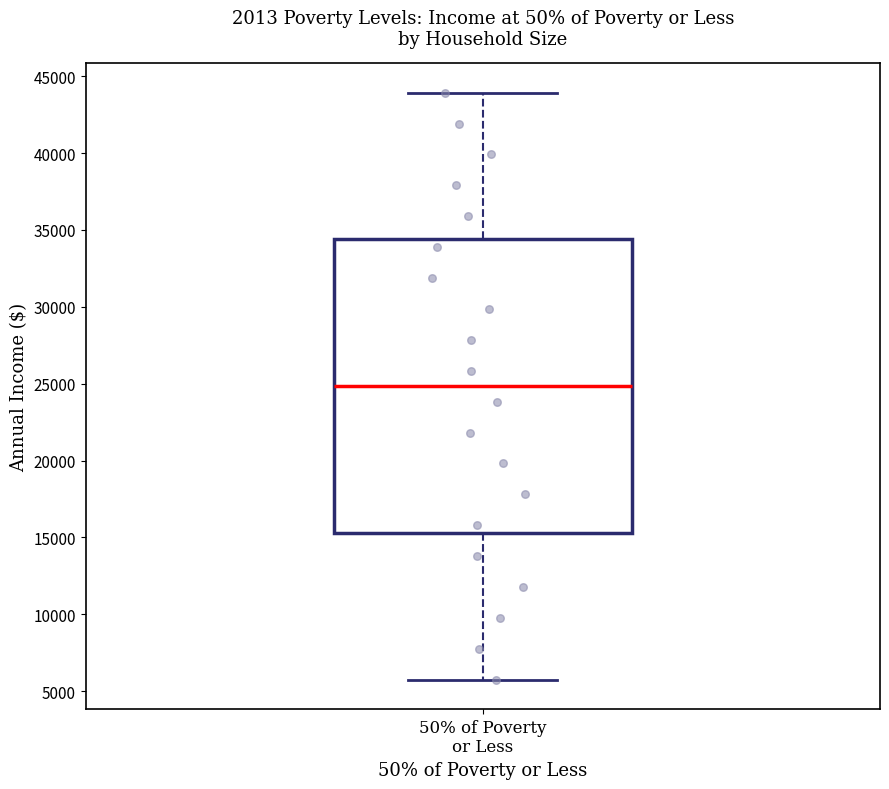

Read this box plot against the y-axis: the position of the median line, the range covered by the box, and the ends of both whiskers. The values are not printed on the chart, so give them approximately, as read against the axis.

median 25000, box 15500 to 34500, whiskers 5500 to 44000